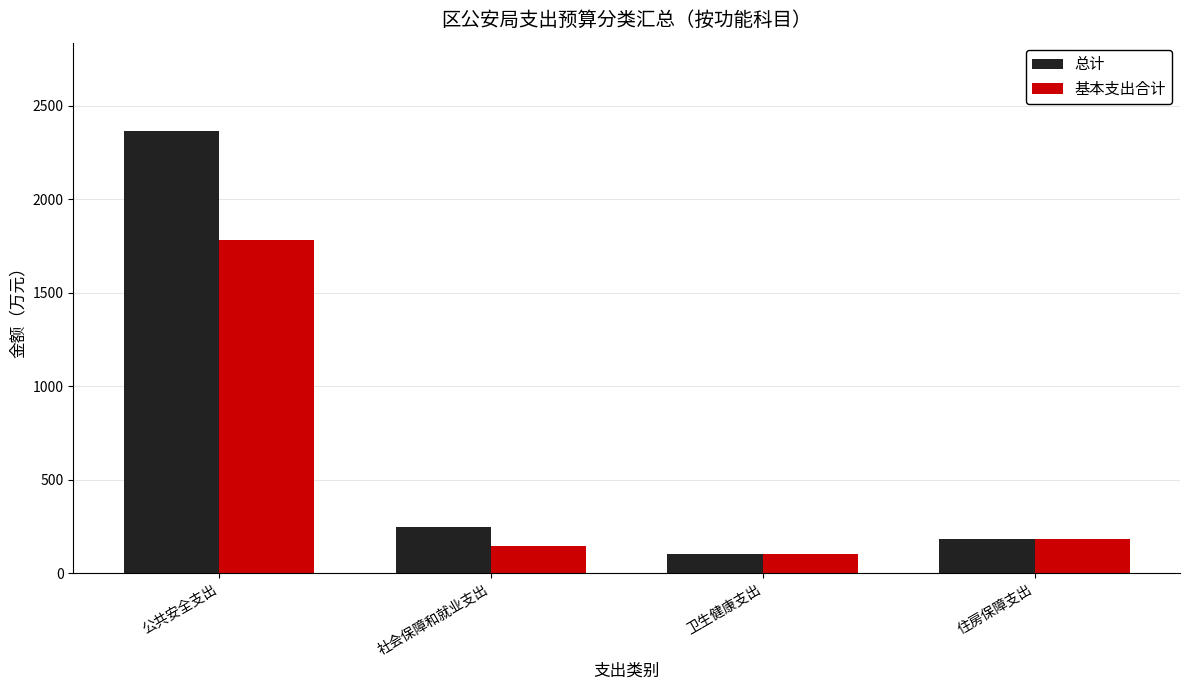

True or false: 基本支出合计 has a value of 1780.1 at 公共安全支出.

True